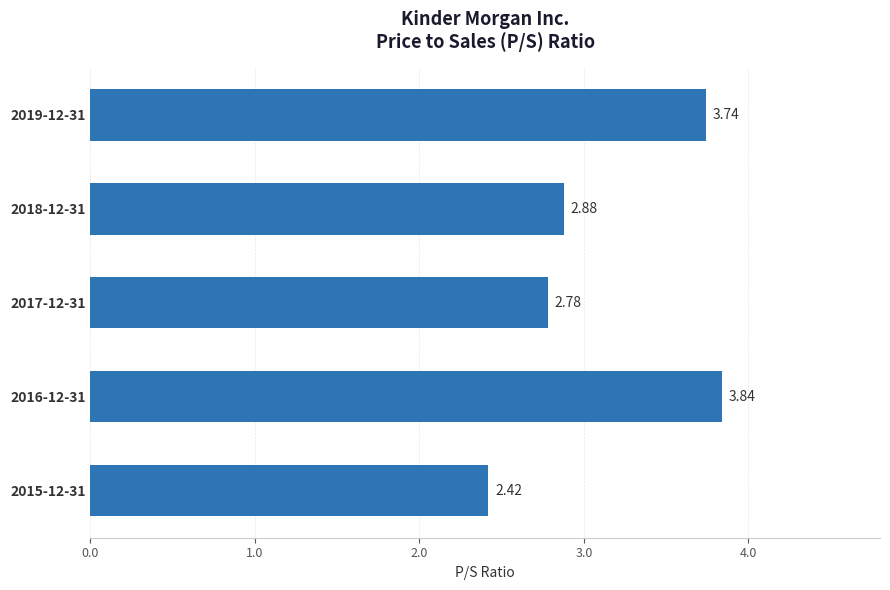

Are the bars grouped side by side (vs. stacked)?

No